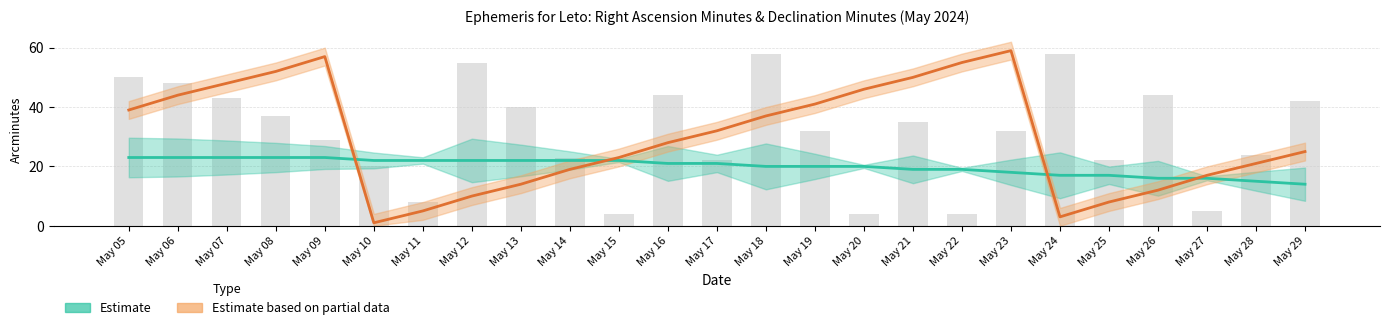

What is the value of the RA Seconds (arcsec) bar at the 1st from the left?

50